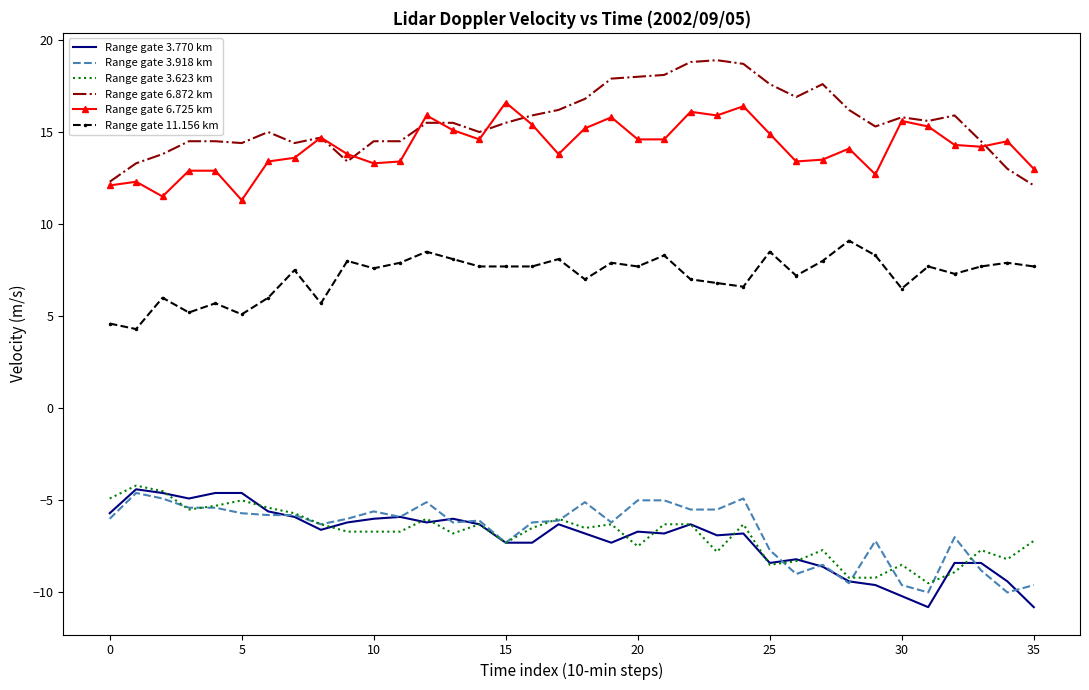

True or false: Range gate 6.725 km and Range gate 3.623 km cross at least once.

False